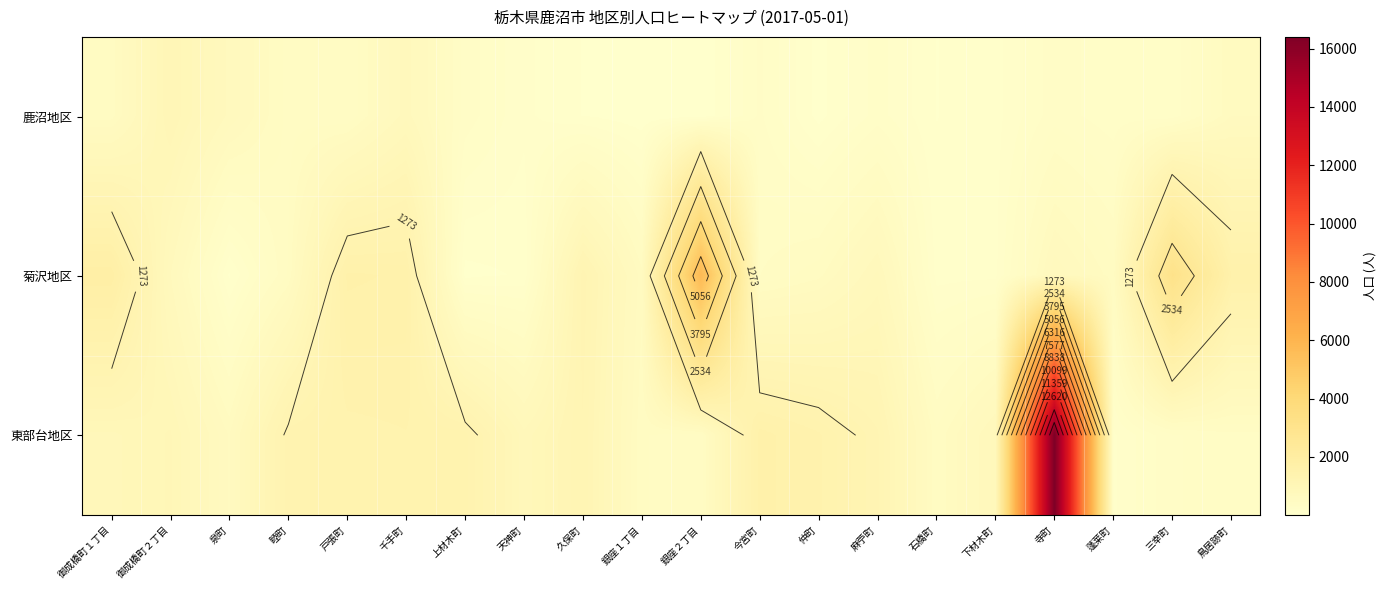

What value does the 鹿沼地区 series have at 石橋町?

75